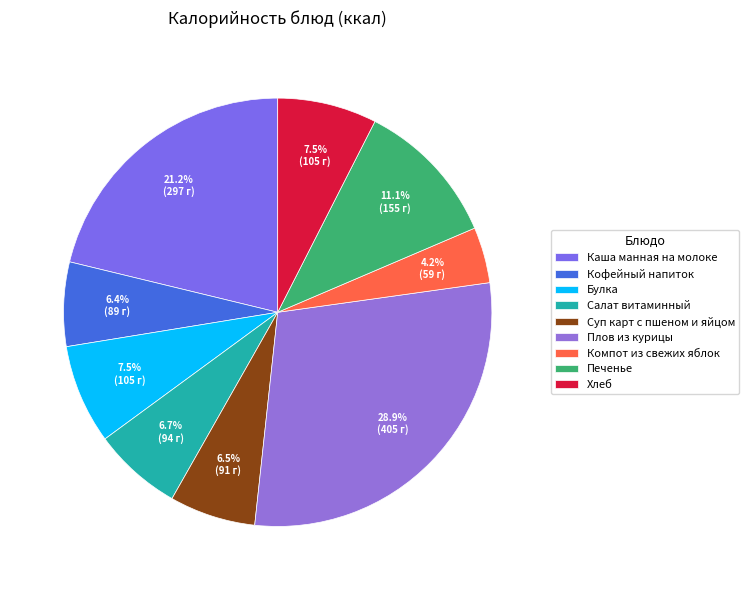

Which category has the smallest portion of the pie?

Компот из свежих яблок